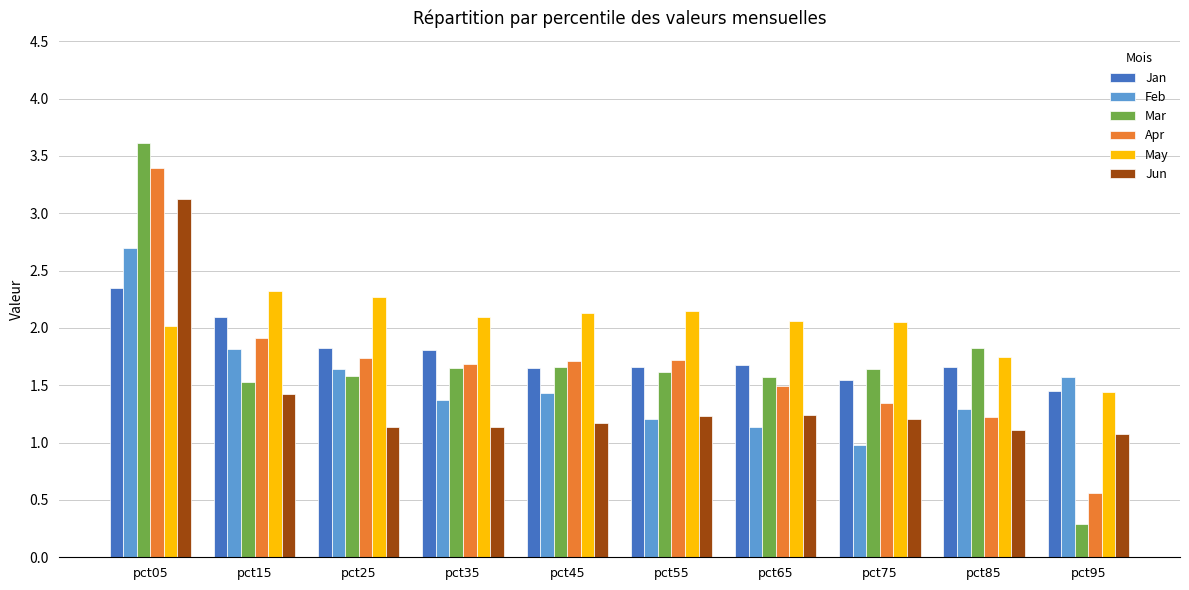

What is the approximate value of Feb at pct15?

1.8